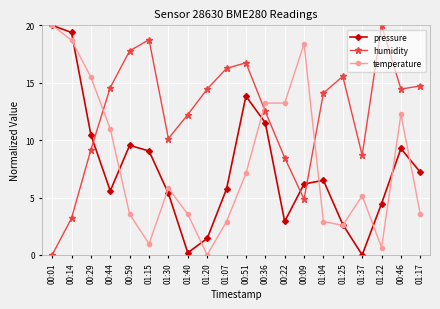

At 00:59, list the series in order from smallest to largest.

temperature, pressure, humidity